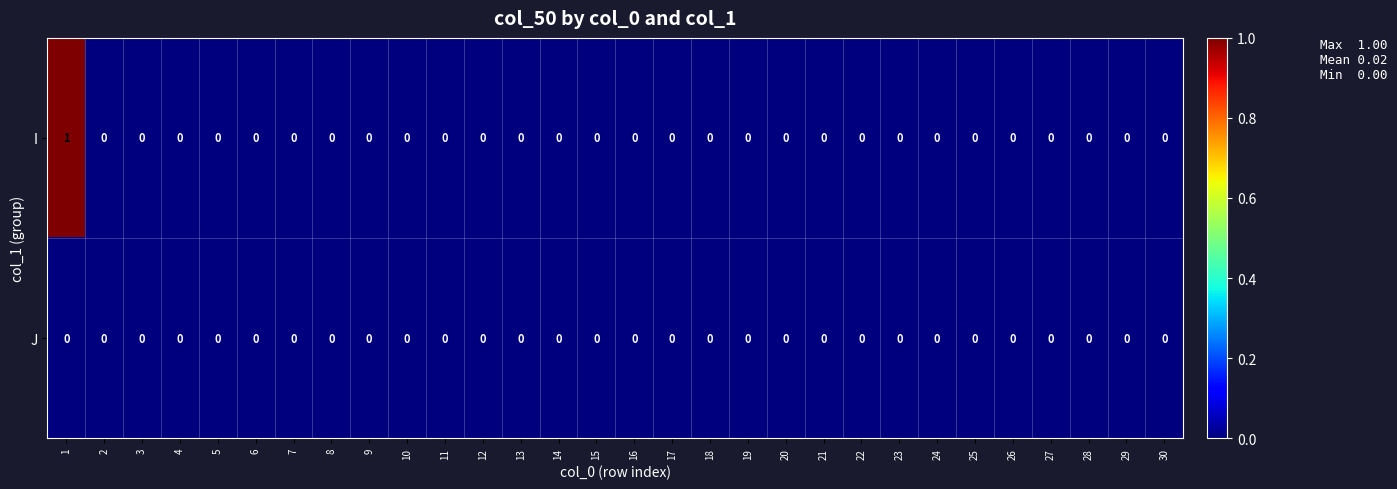

Is it true that I equals 1 at 14?

False